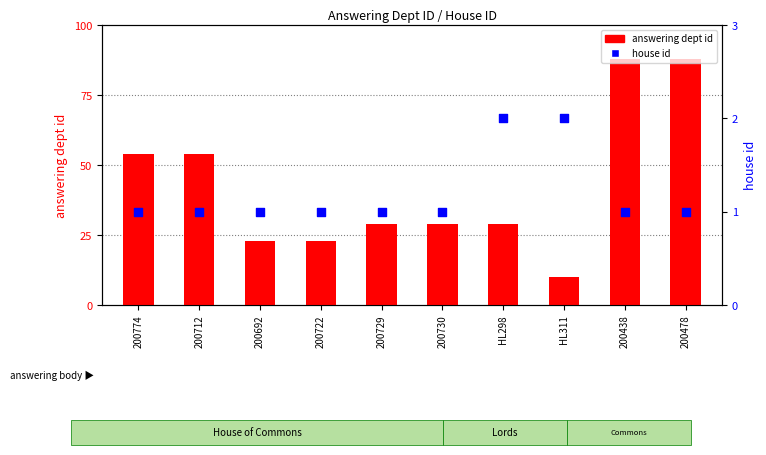

Which series contains the lowest Y value?

house id